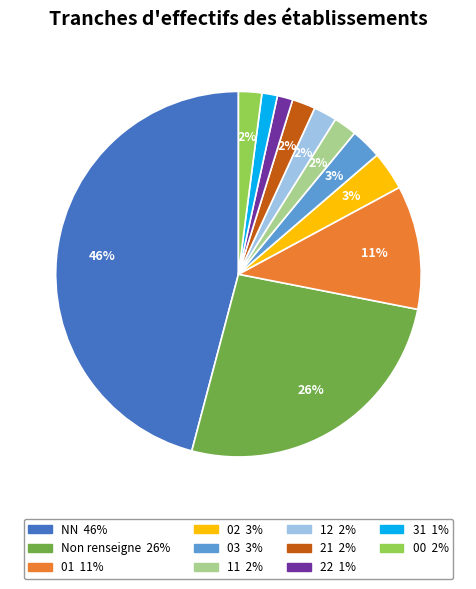

To the nearest percent, what is the average slice percentage?

9%